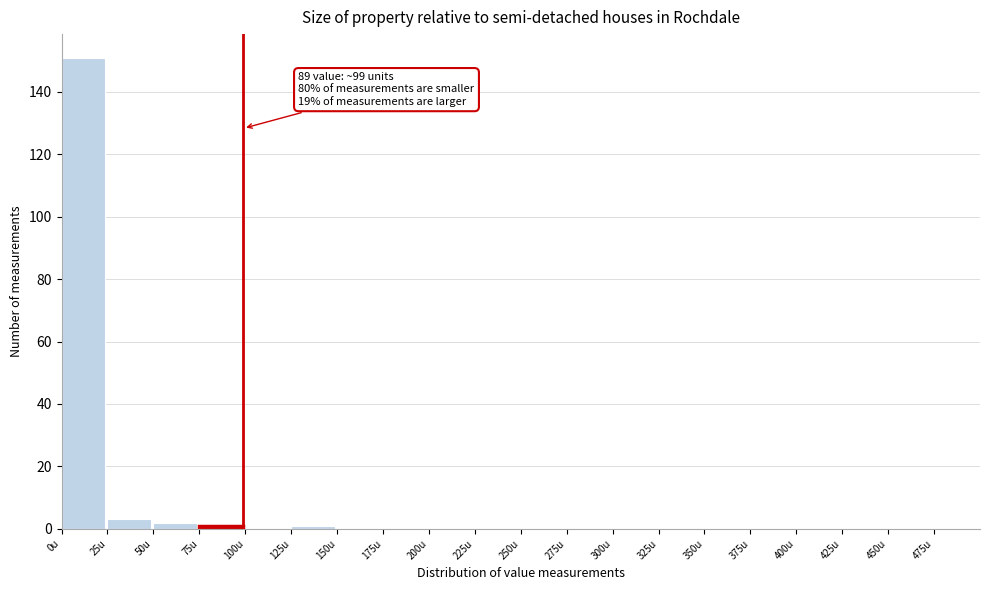

Over which range of the x-axis is the bar tallest?

0 to 25